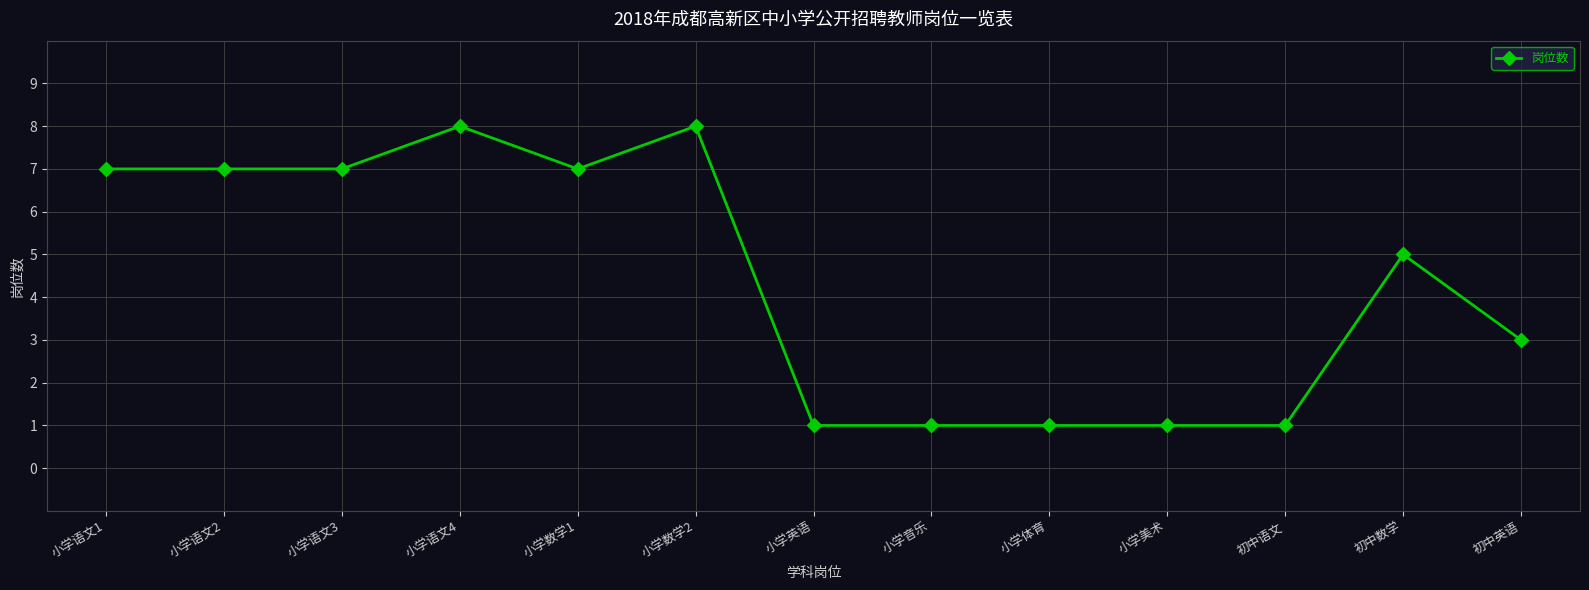

What is the value of the 3rd point from the left?

7